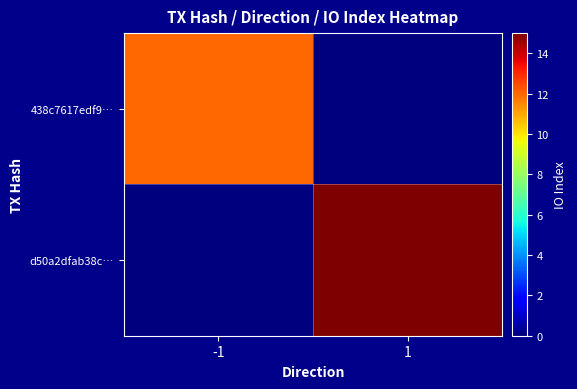

Rank the series at -1 from highest to lowest value.

438c7617edf9…, d50a2dfab38c…